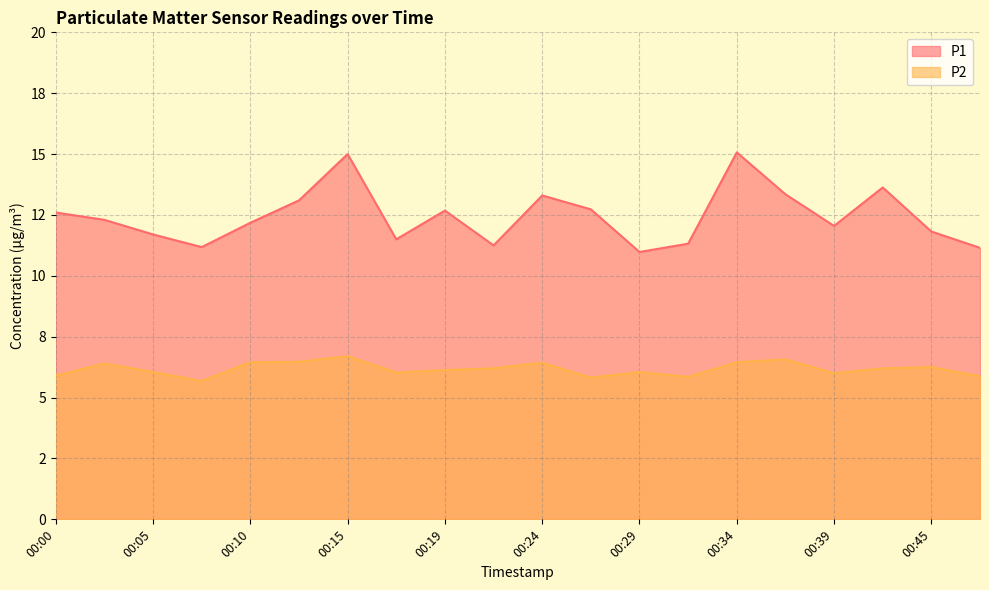

True or false: P1 has a value of 18.6 at 00:47.

False